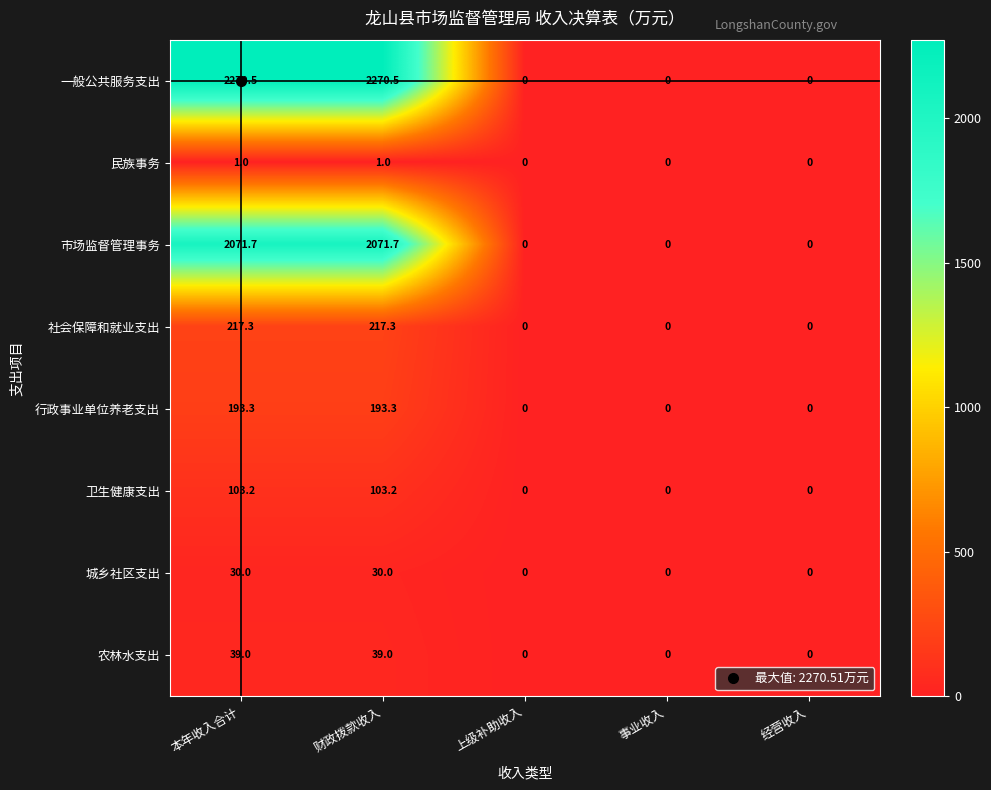

Count the number of categories in the chart.

5